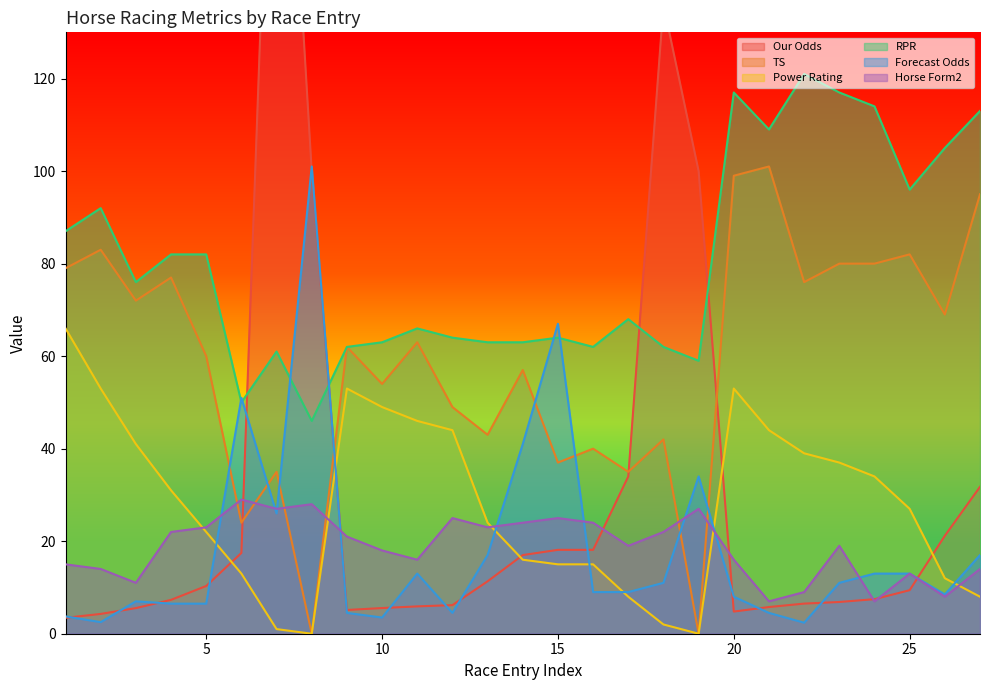

Reading left to right, list all the values displayed in this chart.

Our Odds: 1=3.4	2=4.3	3=5.5	4=7.3	5=10.3	6=17.5	7=227.0	8=100.0	9=5.1	10=5.5	11=5.9	12=6.2	13=11.3	14=17.0	15=18.1	16=18.1	17=34.0	18=136.0	19=100.0	20=4.8	21=5.8	22=6.5	23=6.9	24=7.5	25=9.4	26=21.2	27=31.8
TS: 1=79.0	2=83.0	3=72.0	4=77.0	5=60.0	6=24.0	7=35.0	8=0.0	9=62.0	10=54.0	11=63.0	12=49.0	13=43.0	14=57.0	15=37.0	16=40.0	17=35.0	18=42.0	19=0.0	20=99.0	21=101.0	22=76.0	23=80.0	24=80.0	25=82.0	26=69.0	27=95.0
Power Rating: 1=66.0	2=53.0	3=41.0	4=31.0	5=22.0	6=13.0	7=1.0	8=0.0	9=53.0	10=49.0	11=46.0	12=44.0	13=24.0	14=16.0	15=15.0	16=15.0	17=8.0	18=2.0	19=0.0	20=53.0	21=44.0	22=39.0	23=37.0	24=34.0	25=27.0	26=12.0	27=8.0
RPR: 1=87.0	2=92.0	3=76.0	4=82.0	5=82.0	6=50.0	7=61.0	8=46.0	9=62.0	10=63.0	11=66.0	12=64.0	13=63.0	14=63.0	15=64.0	16=62.0	17=68.0	18=62.0	19=59.0	20=117.0	21=109.0	22=121.0	23=117.0	24=114.0	25=96.0	26=105.0	27=113.0
Forecast Odds: 1=3.8	2=2.5	3=7.0	4=6.5	5=6.5	6=51.0	7=26.0	8=101.0	9=4.5	10=3.5	11=13.0	12=4.5	13=17.0	14=41.0	15=67.0	16=9.0	17=9.0	18=11.0	19=34.0	20=8.0	21=4.5	22=2.4	23=11.0	24=13.0	25=13.0	26=8.5	27=17.0
Horse Form2: 1=15.0	2=14.0	3=11.0	4=22.0	5=23.0	6=29.0	7=27.0	8=28.0	9=21.0	10=18.0	11=16.0	12=25.0	13=23.0	14=24.0	15=25.0	16=24.0	17=19.0	18=22.0	19=27.0	20=16.0	21=7.0	22=9.0	23=19.0	24=7.0	25=13.0	26=8.0	27=14.0